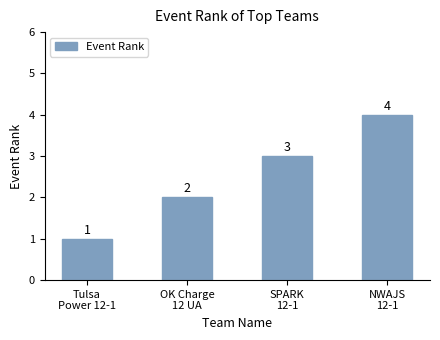

How many values are between 2 and 4?

3